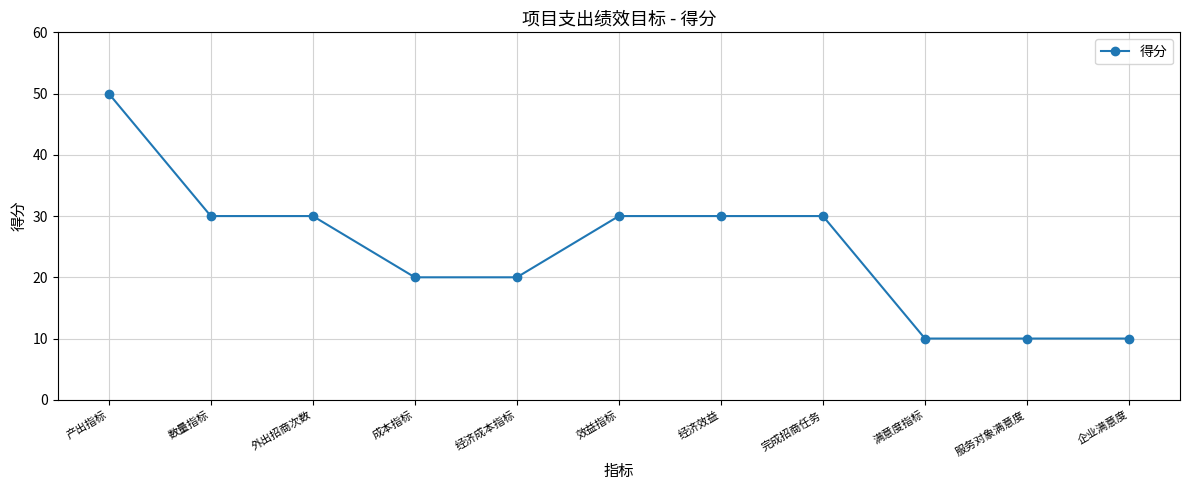

Which has a higher value, 经济成本指标 or 完成招商任务?

完成招商任务